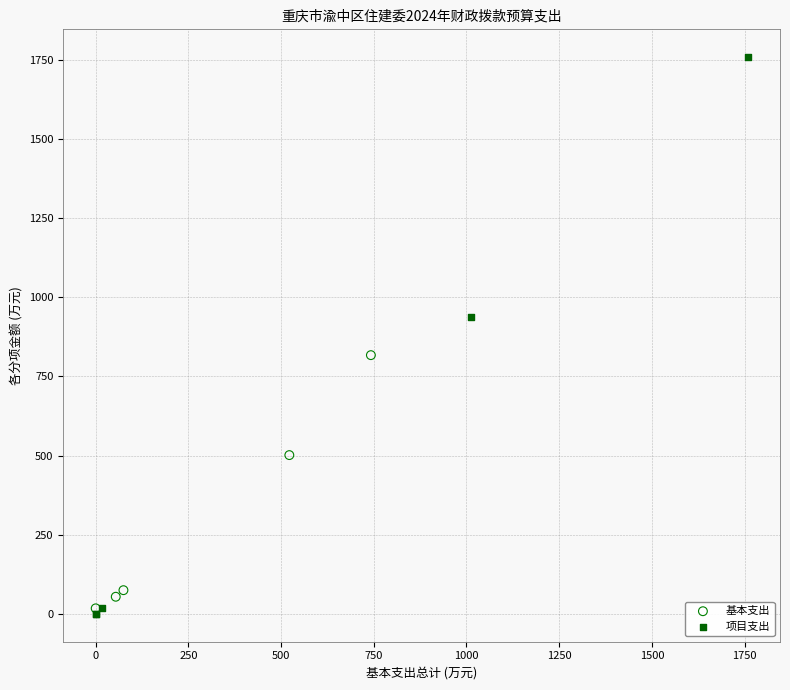

Which series contains the highest Y value?

项目支出